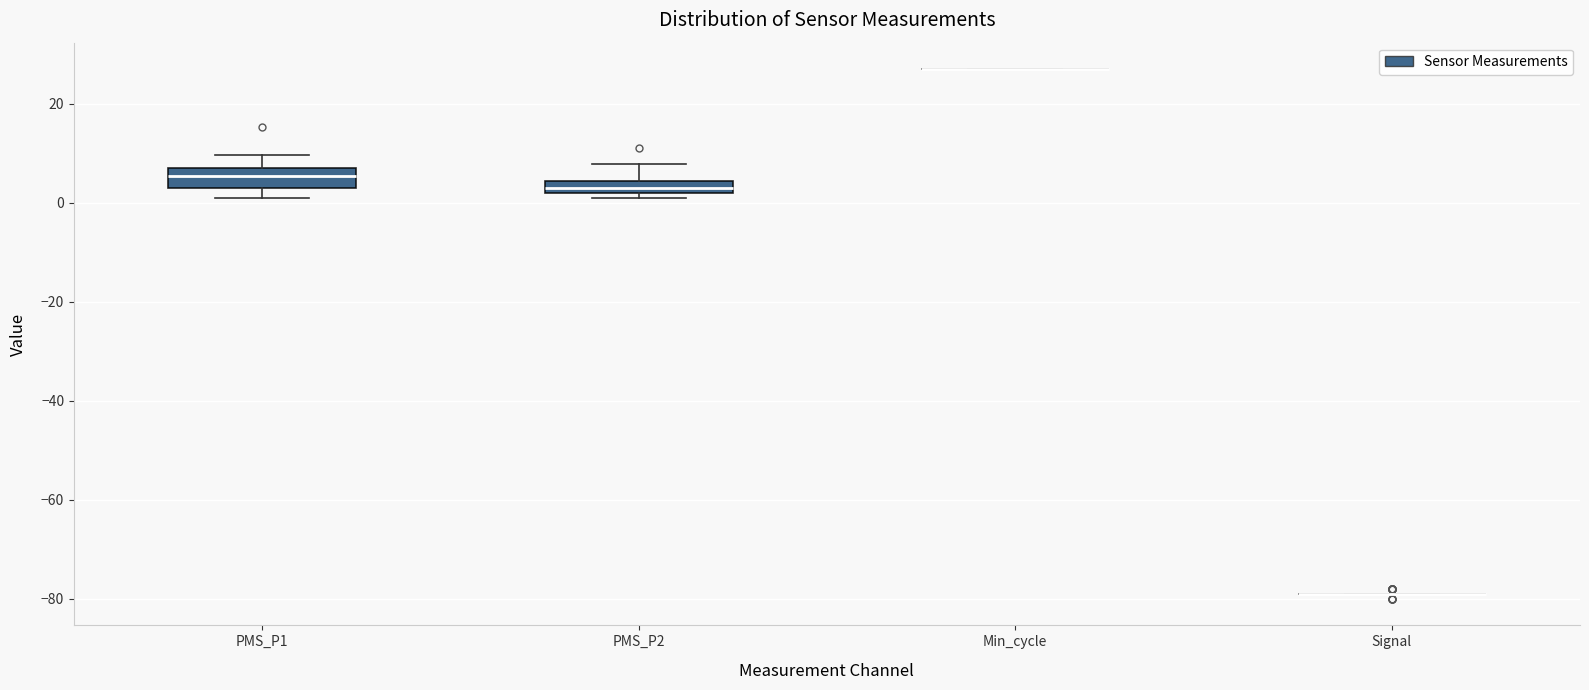

Where is the lower edge of the box for PMS_P1 on the y-axis? The values are not printed on the chart, so give them approximately, as read against the axis.

4